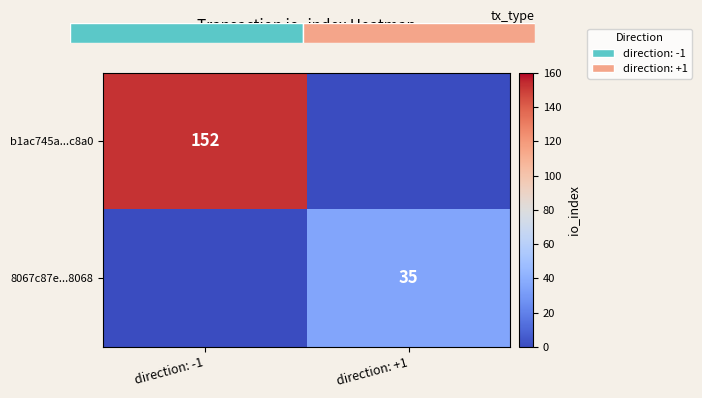

Is it true that 8067c87e...8068 equals 35 at direction: +1?

True